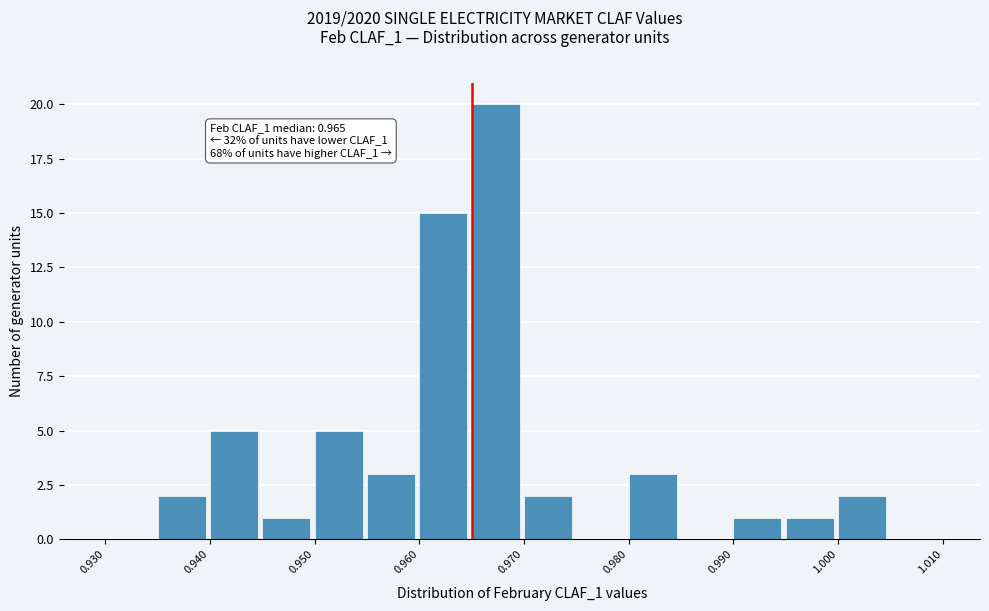

Over which range of the x-axis is the bar tallest?

0.965 to 0.970